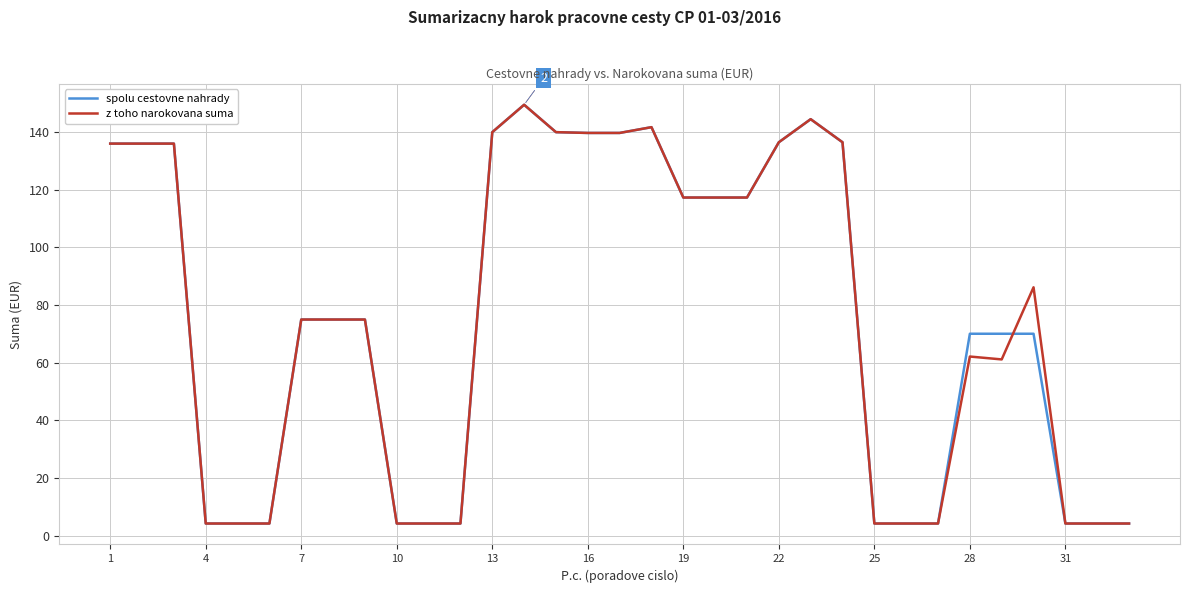

What is the highest value of the spolu cestovne nahrady series?

149.4